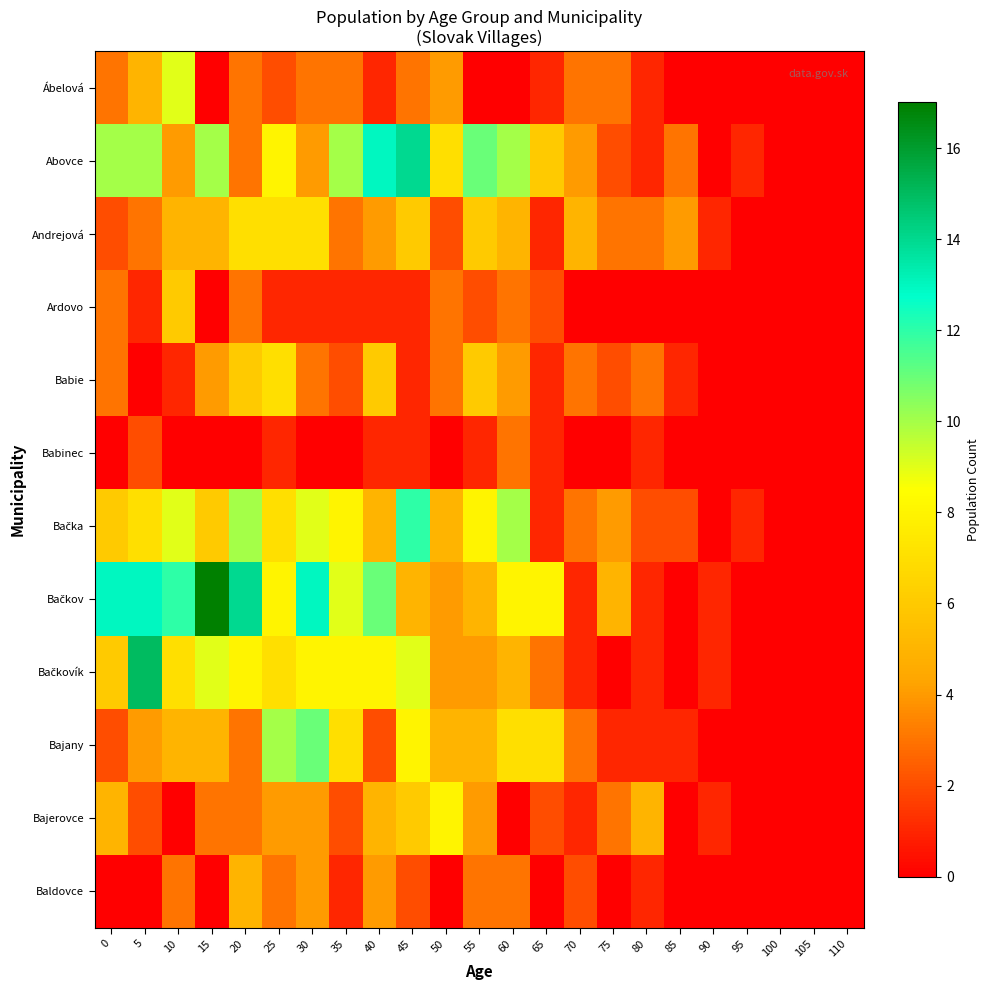

What is the greatest value displayed?

17